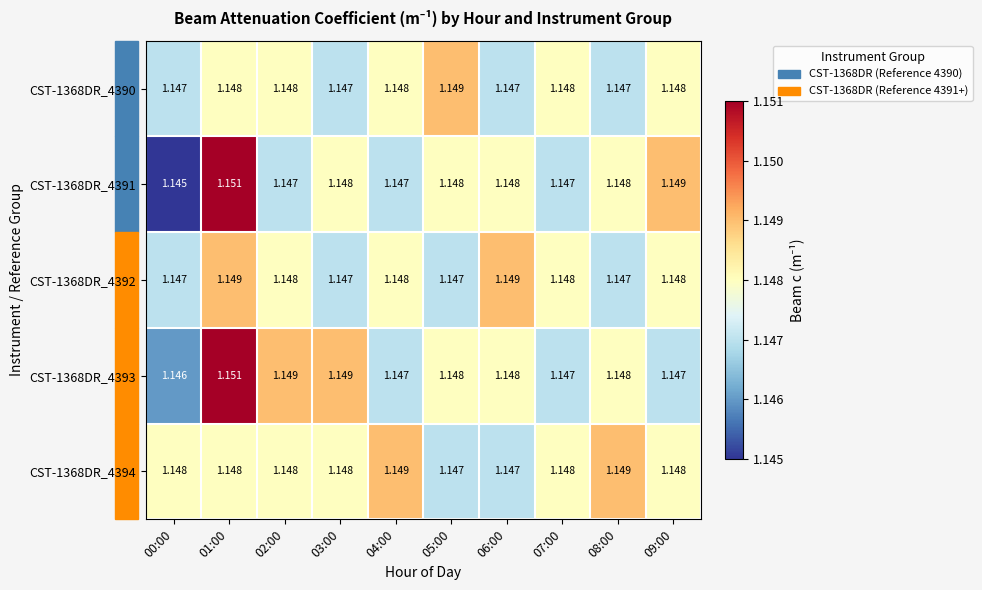

How many distinct data groups are displayed?

5